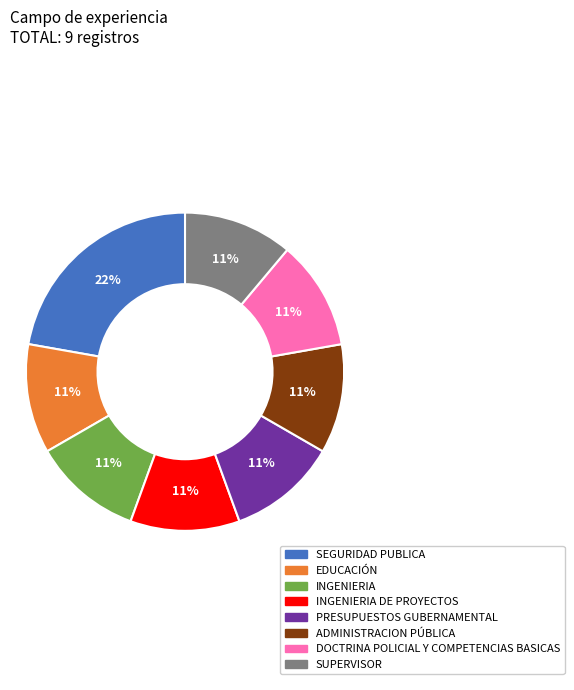

Does ADMINISTRACION PÚBLICA account for over 50% of the chart?

No